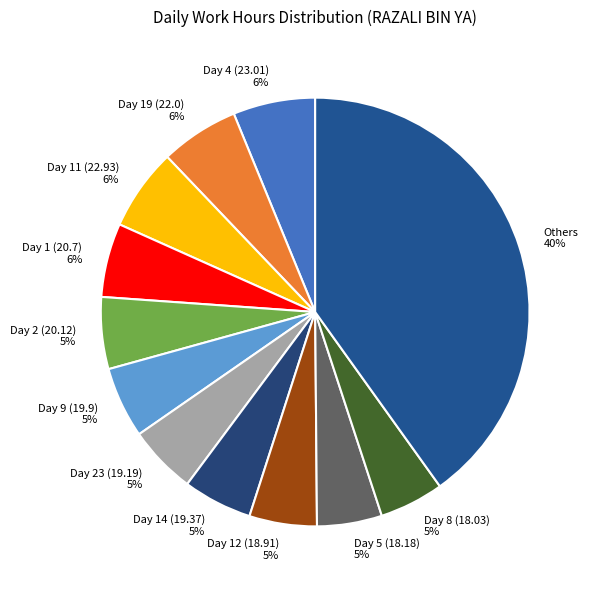

To the nearest percent, what is the difference between the largest and smallest slice percentages?

35%